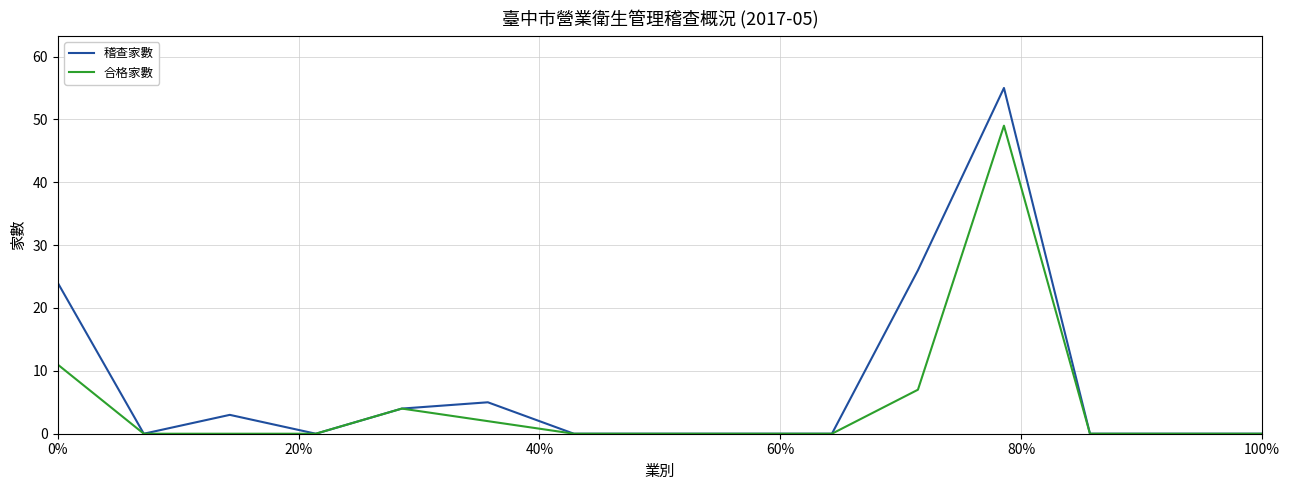

Which series has the largest total across all categories?

稽查家數